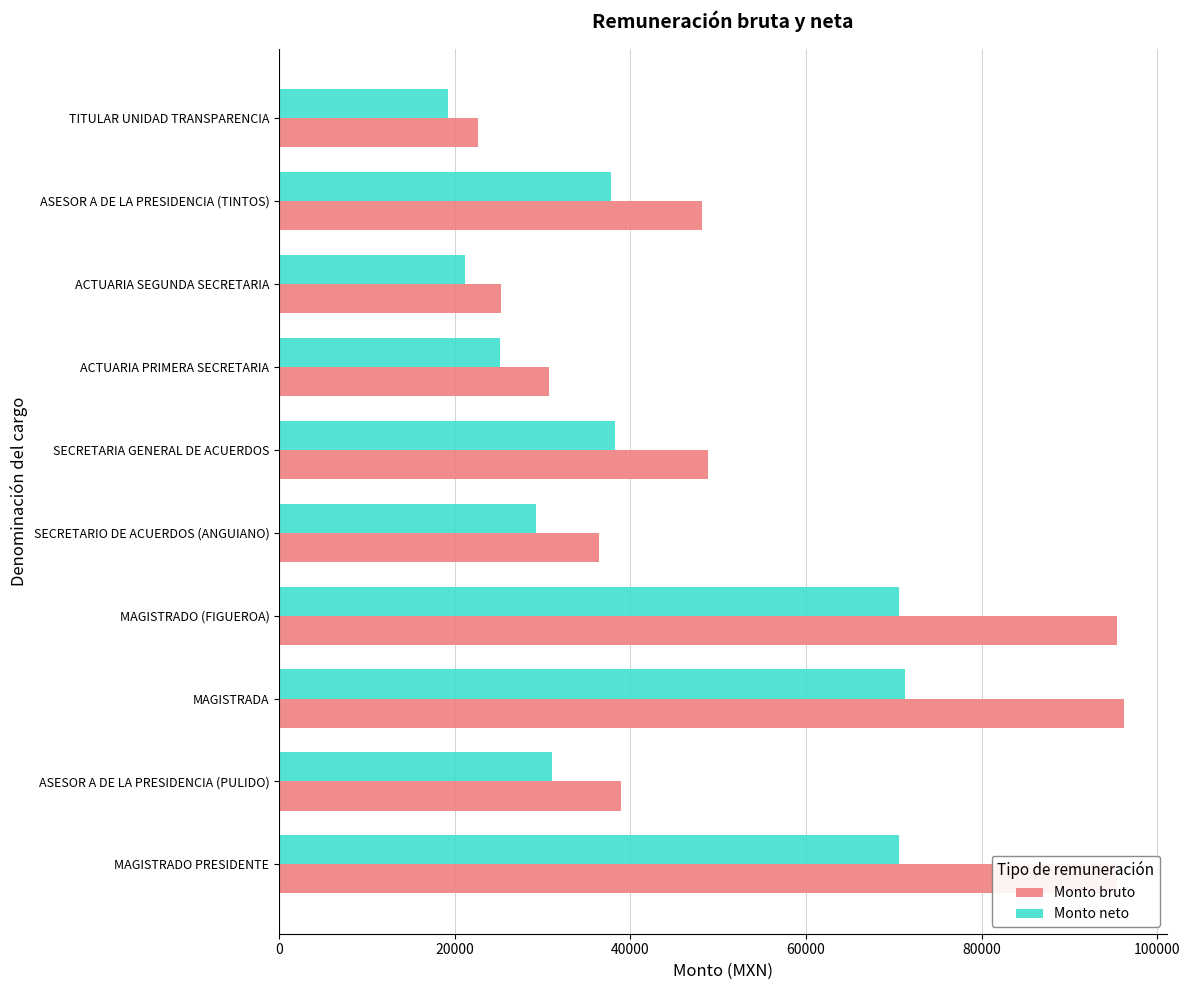

The value of Monto neto at MAGISTRADO PRESIDENTE is 70644.4. True or false?

True